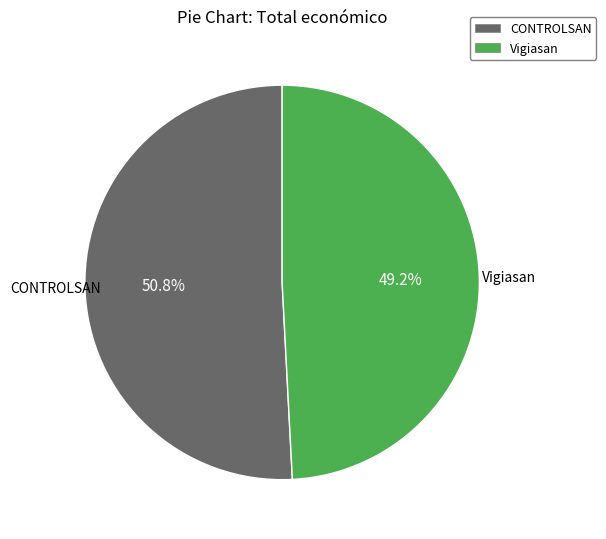

What is the largest slice in the pie chart?

CONTROLSAN